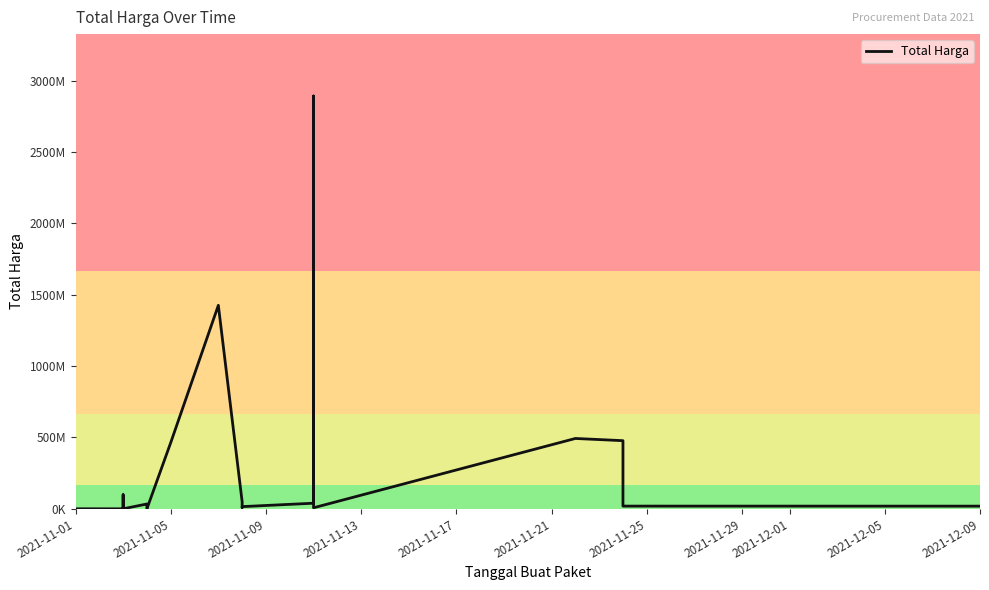

What is the value of the 4th point from the left?

2772000